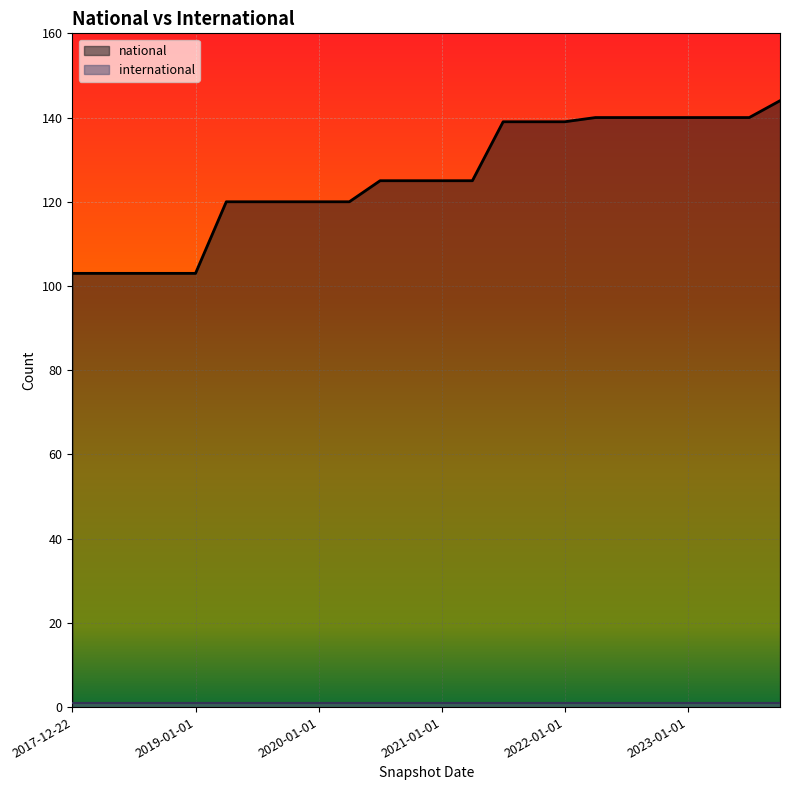

What is the value of the 6th point from the left?

120